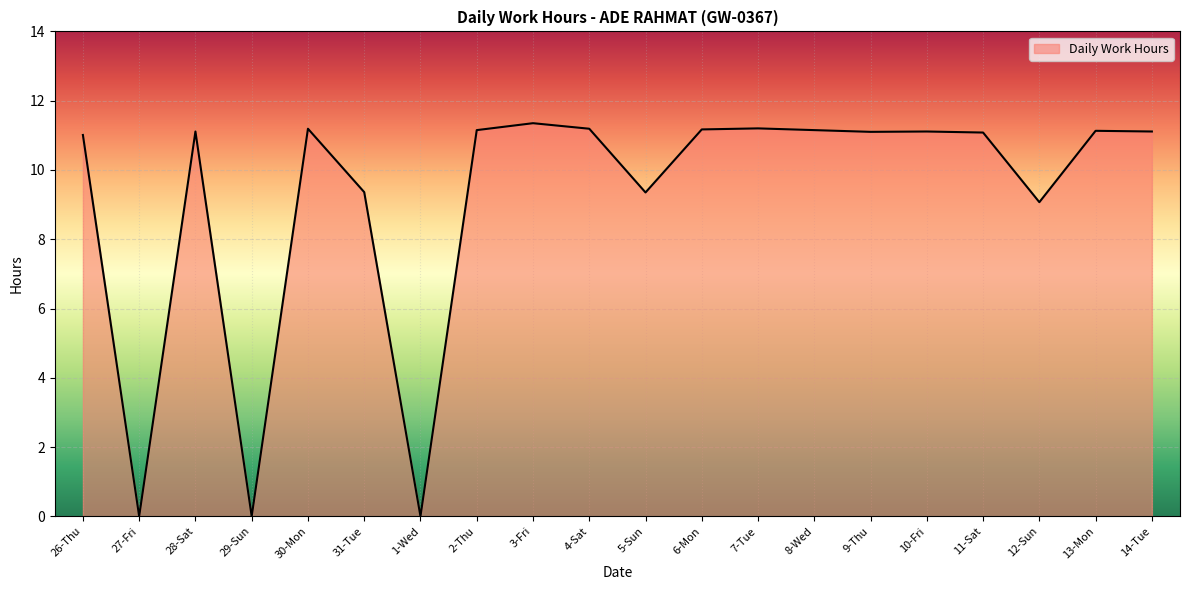

Is it true that the value at 26-Thu is 11.0?

True